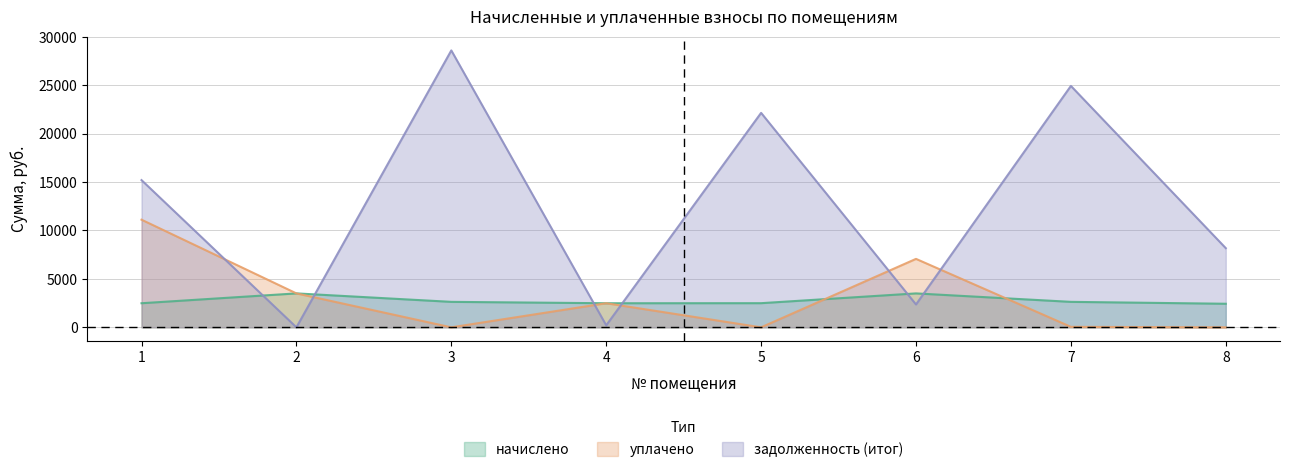

Which series has the widest spread of values?

задолженность (итог)